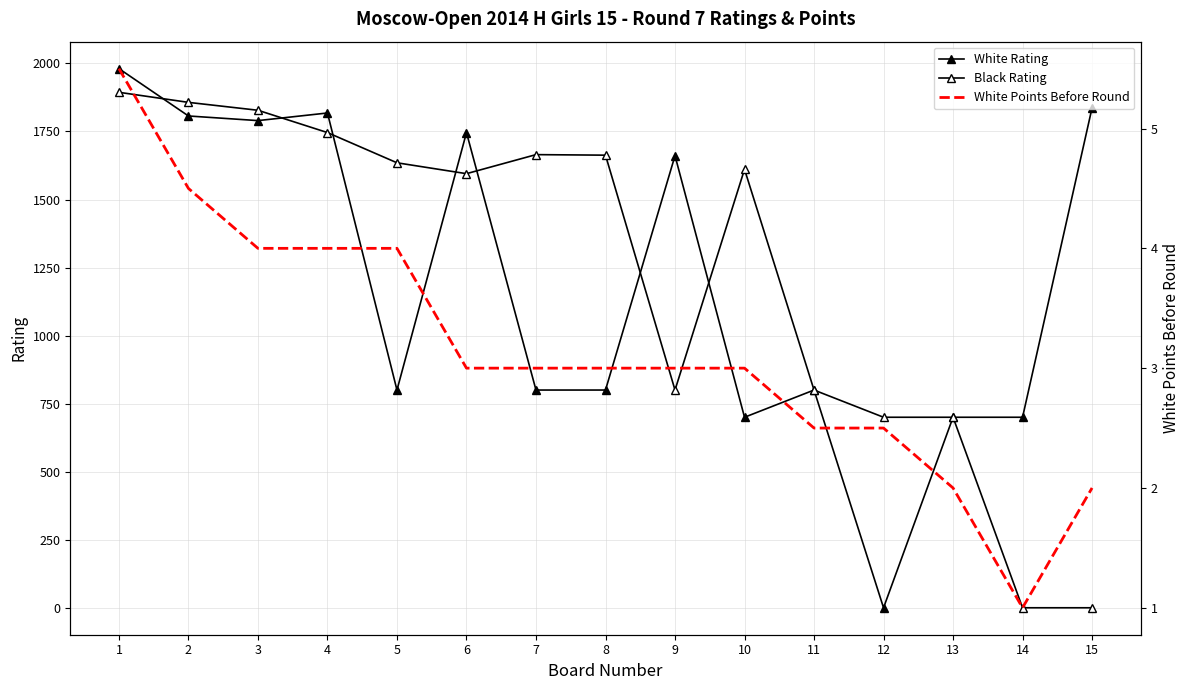

Between 7 and 8, which series saw the biggest shift?

Black Rating